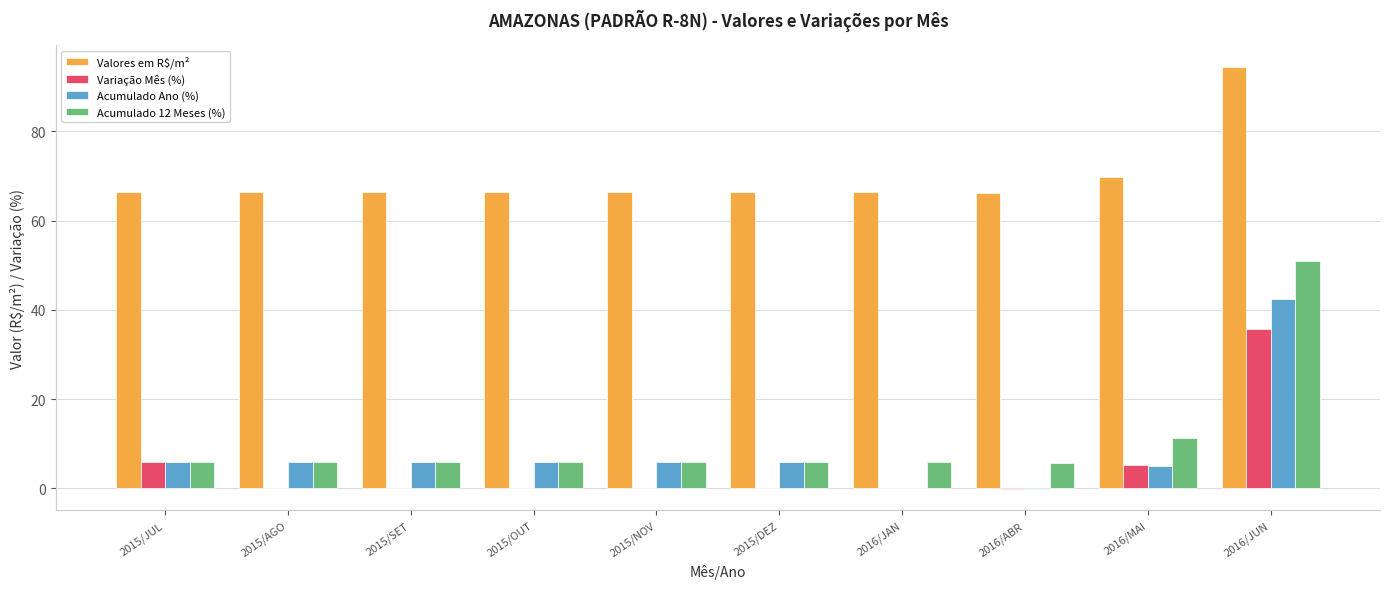

What is the difference between the Valores em R$/m² values at 2015/NOV and 2016/MAI?

3.3